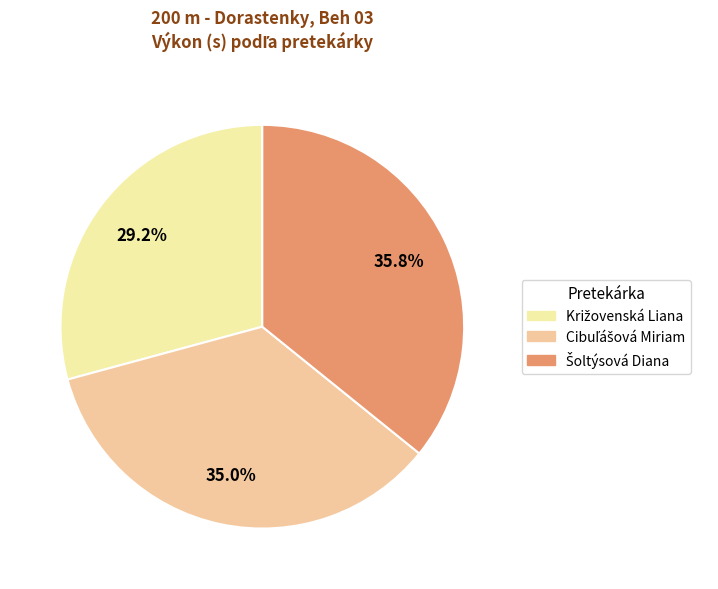

How many segments does this pie chart have?

3